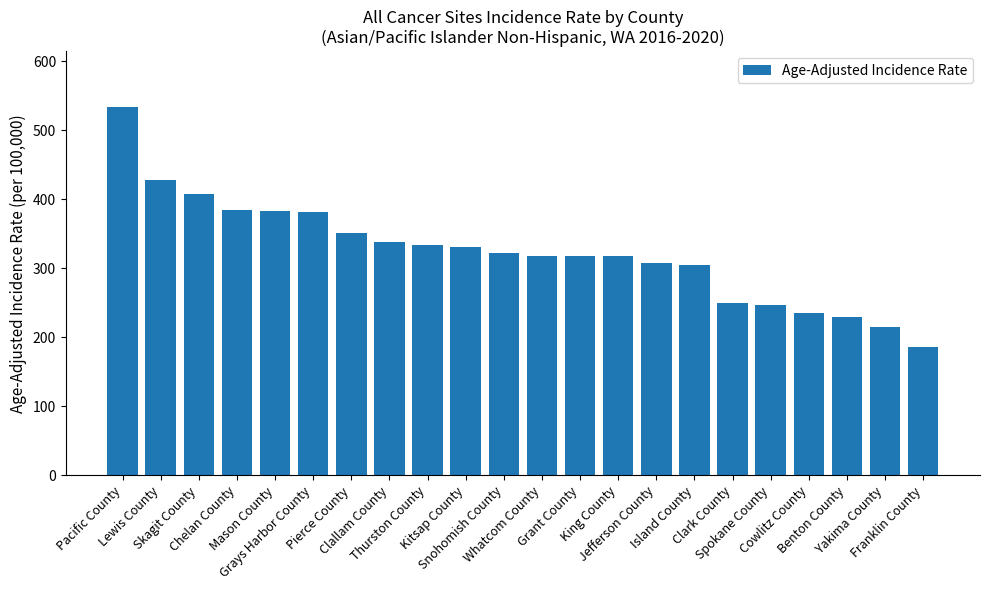

What is the minimum value shown in the chart?

185.6